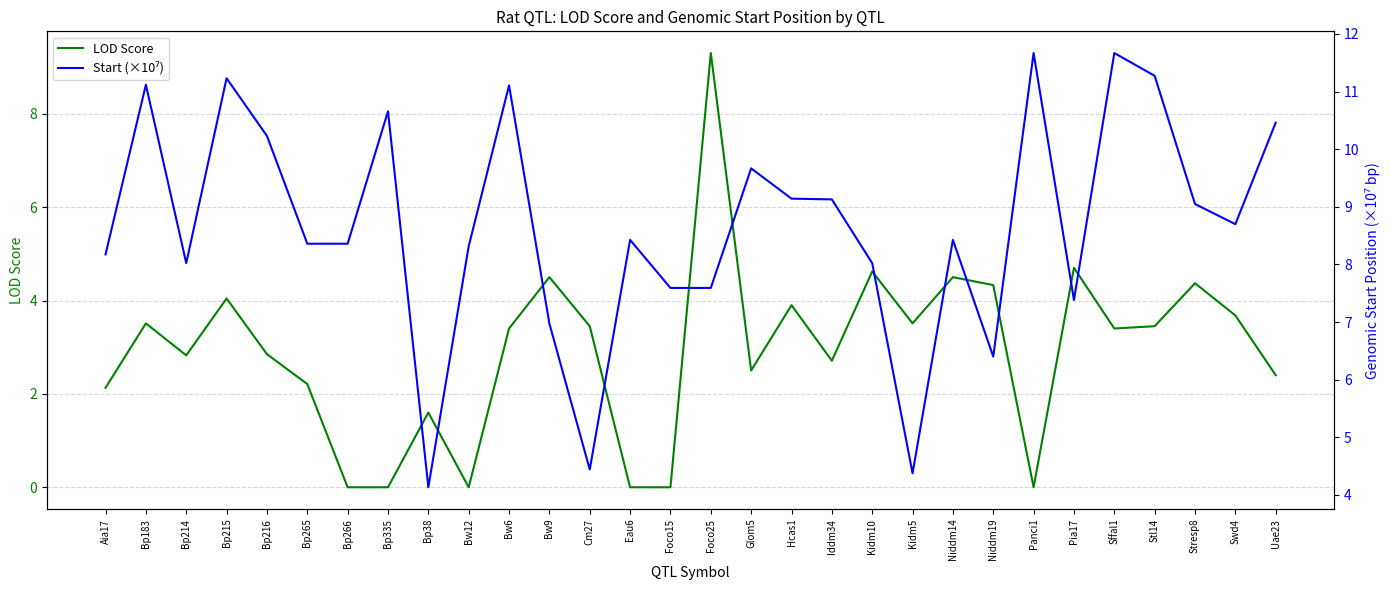

Reading right to left, list all the values displayed in this chart.

LOD Score: 2.4	3.7	4.4	3.5	3.4	4.7	0.0	4.3	4.5	3.5	4.6	2.7	3.9	2.5	9.3	0.0	0.0	3.5	4.5	3.4	0.0	1.6	0.0	0.0	2.2	2.9	4.0	2.8	3.5	2.1
Start (×10⁷): 10.5	8.7	9.0	11.3	11.7	7.4	11.7	6.4	8.4	4.4	8.0	9.1	9.1	9.7	7.6	7.6	8.4	4.4	7.0	11.1	8.3	4.1	10.7	8.4	8.4	10.2	11.2	8.0	11.1	8.2